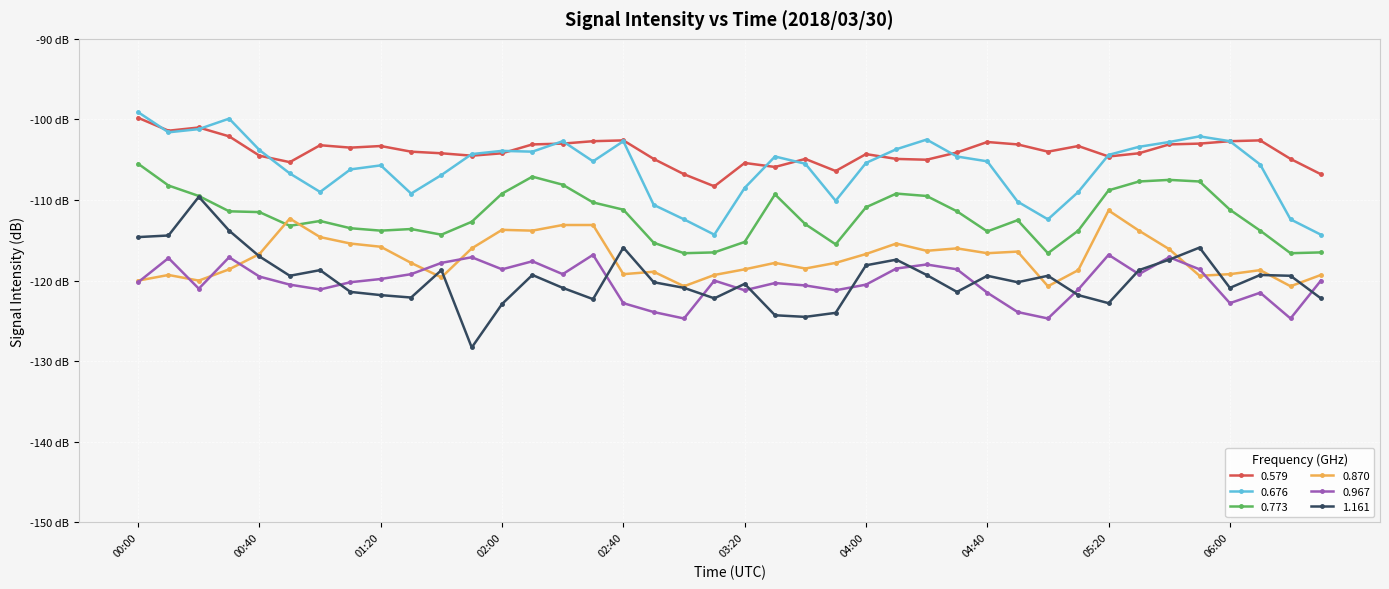

Is this an area chart (filled region under the line)?

No